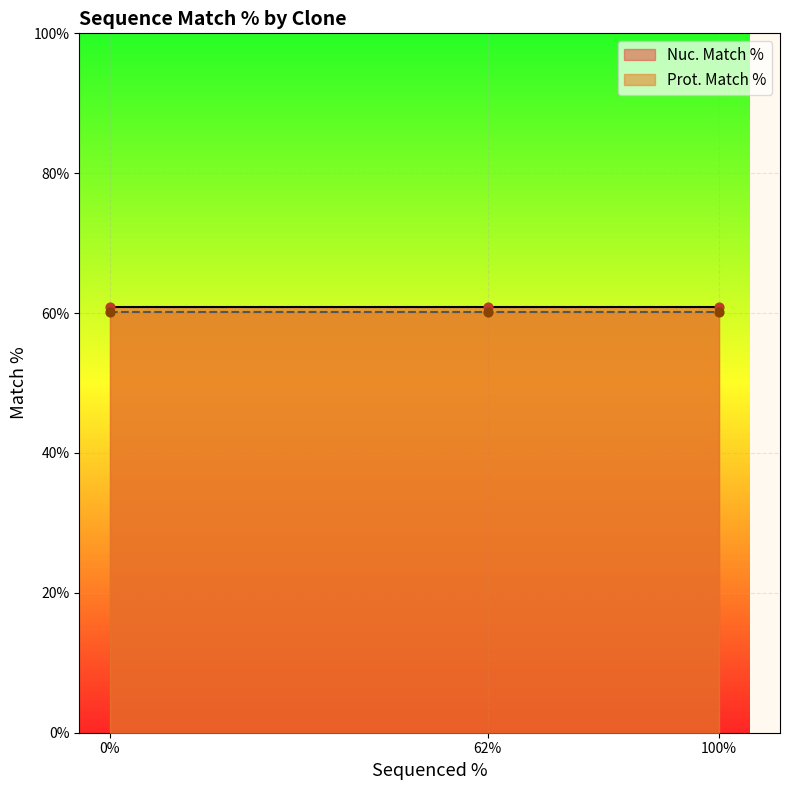

At how many categories does at least one series exceed 60?

3